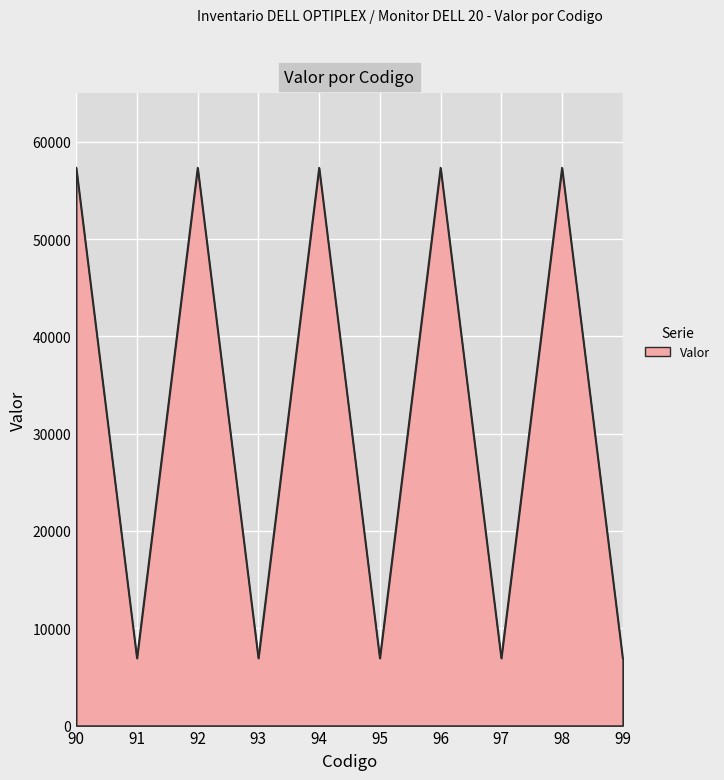

True or false: the data shows 57342.4 at 92.

True